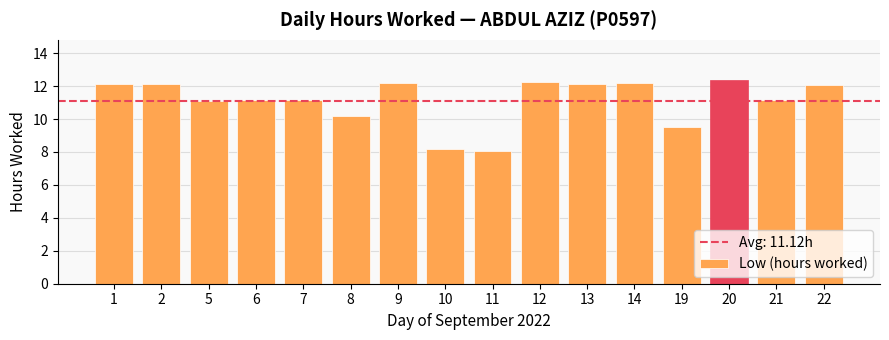

What is the sum of all values?

177.8